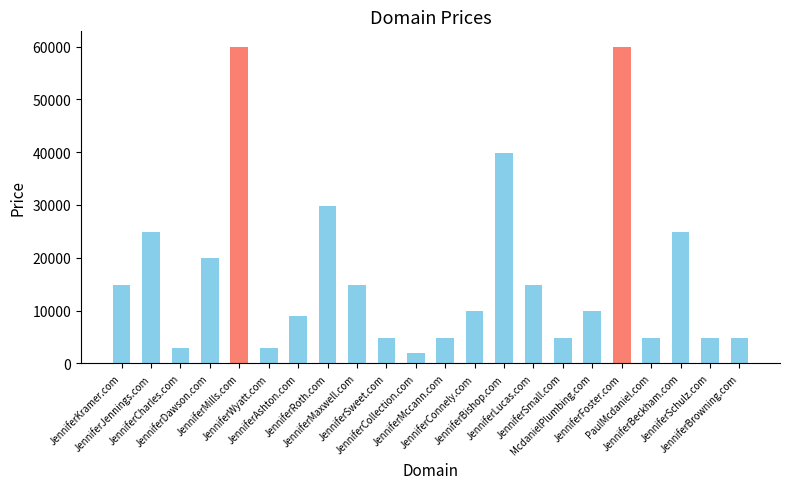

What is the difference between the second highest and second lowest values?

57000